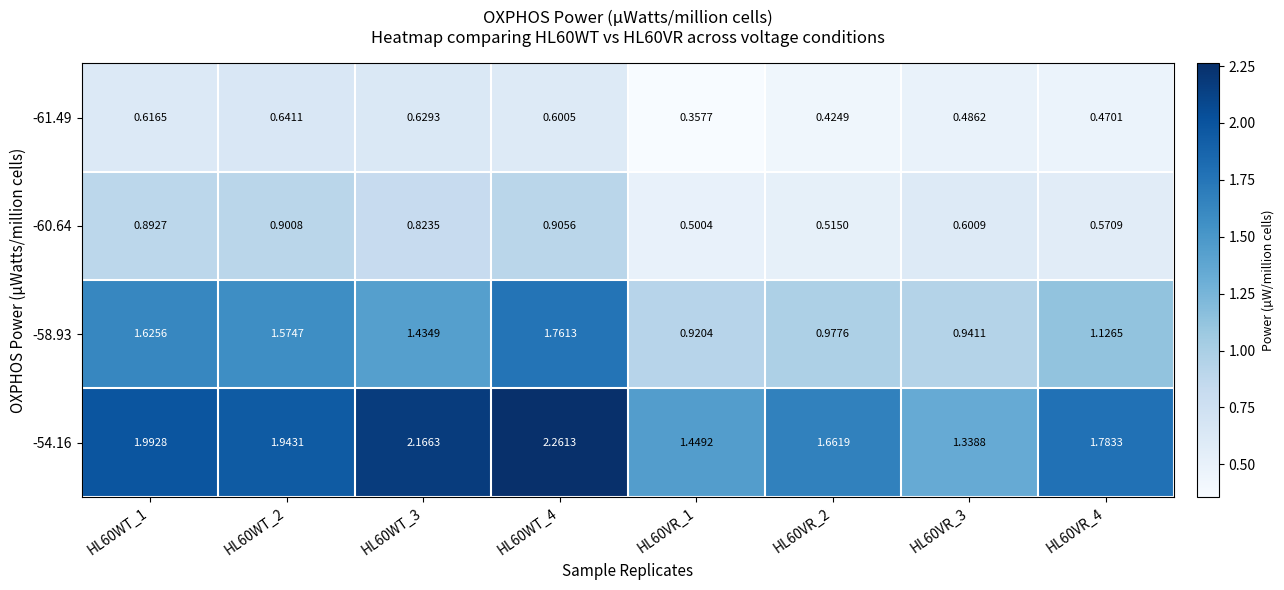

Is the value of -61.49 at HL60WT_1 greater than the value of -60.64 at HL60WT_2?

No